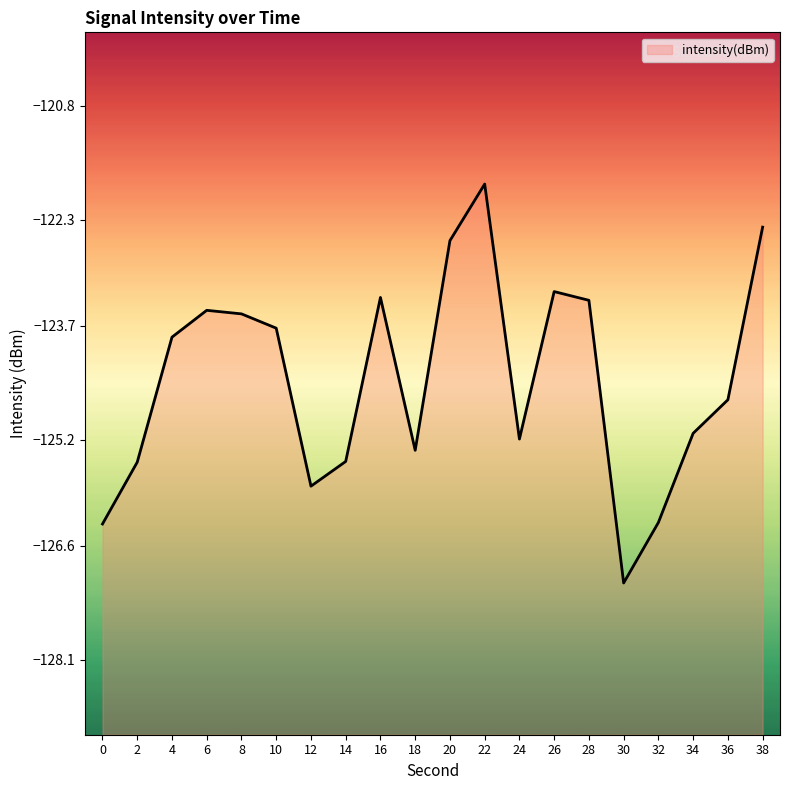

What is the value of the 20th point from the left?

-122.4